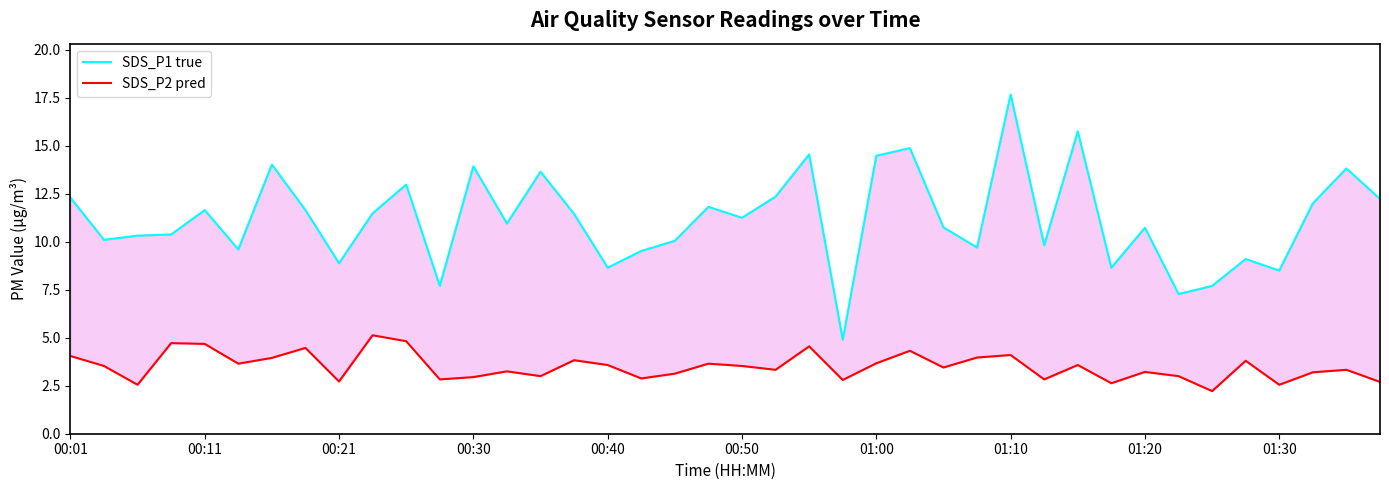

True or false: SDS_P2 pred and SDS_P1 true cross at least once.

False